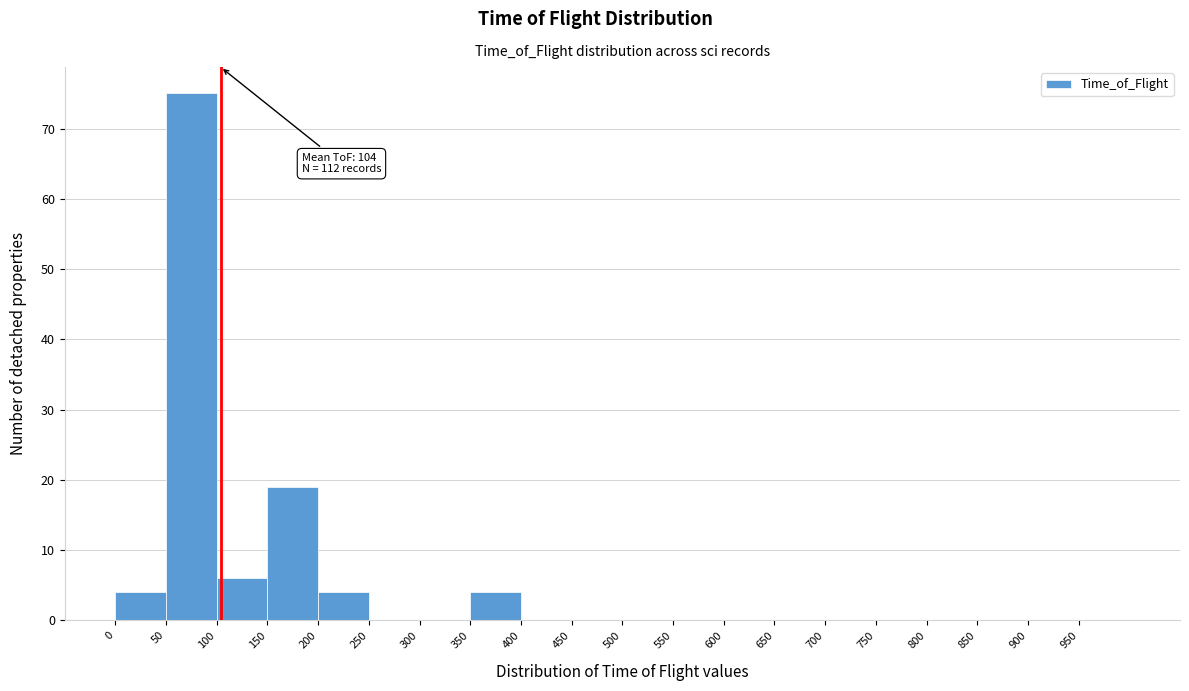

Which range on the x-axis has the tallest bar?

50 to 100